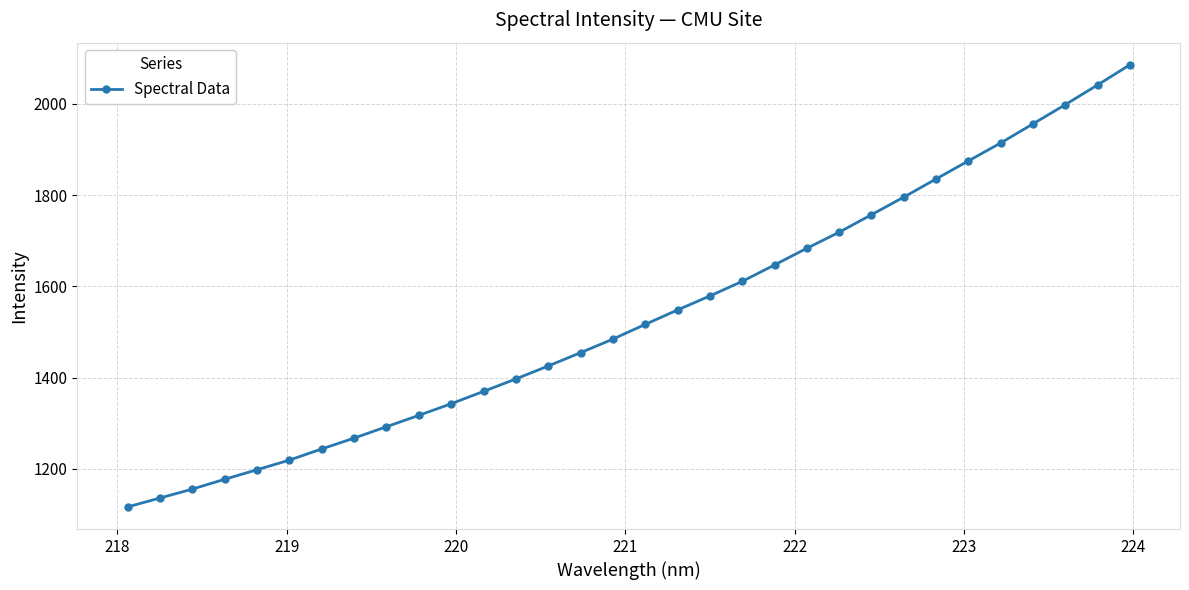

What is the sum of all values?

49155.3